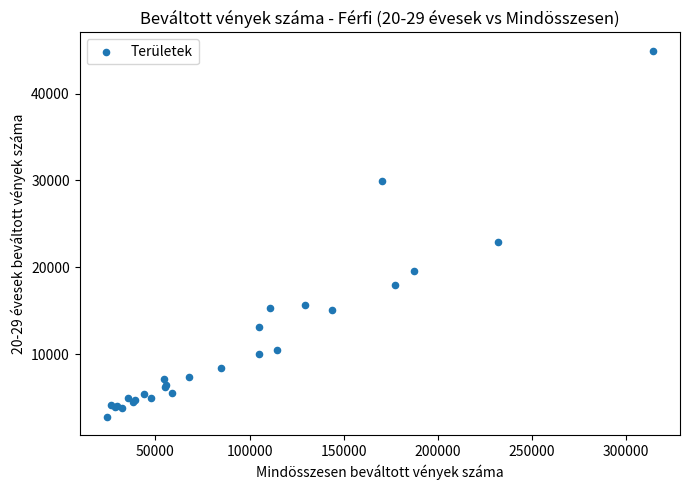

What Y value in the scatter plot is closest to 23851?

22958